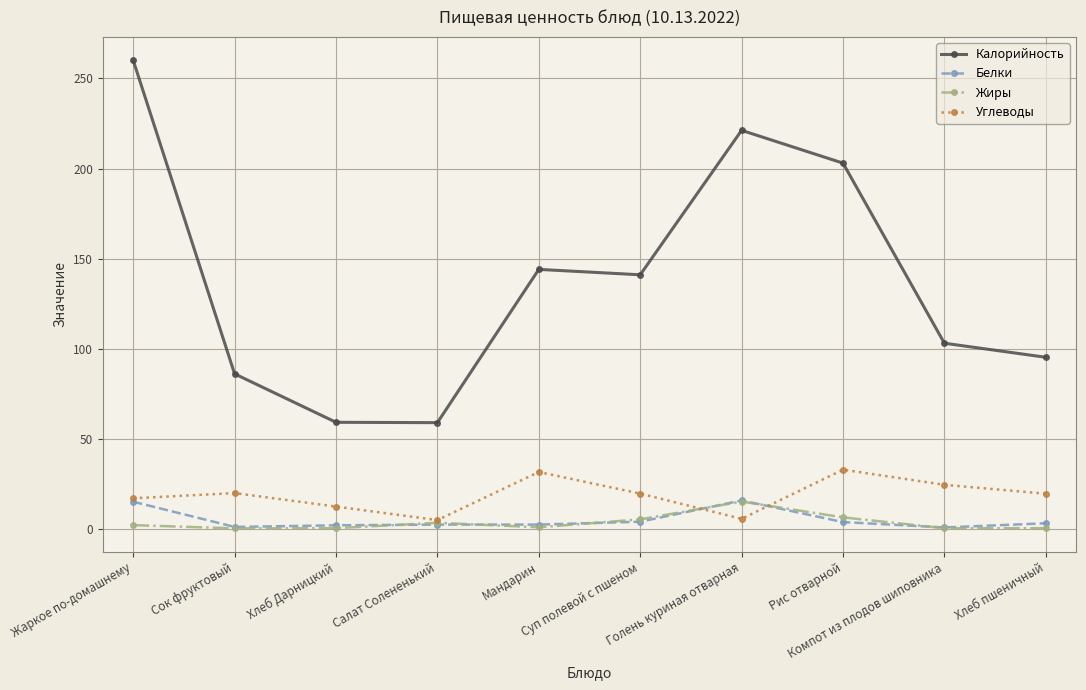

What is the total value across all series at Компот из плодов шиповника?

128.4